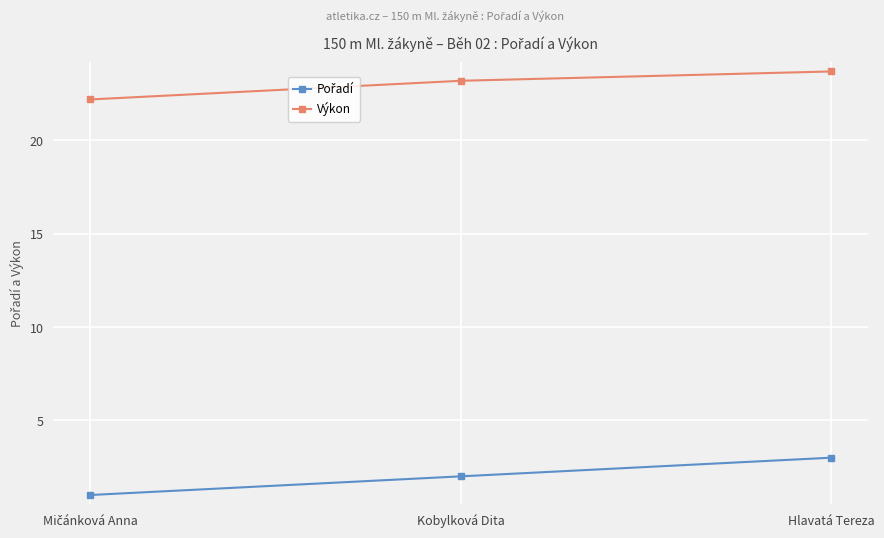

True or false: Výkon has a value of 15.0 at Hlavatá Tereza.

False